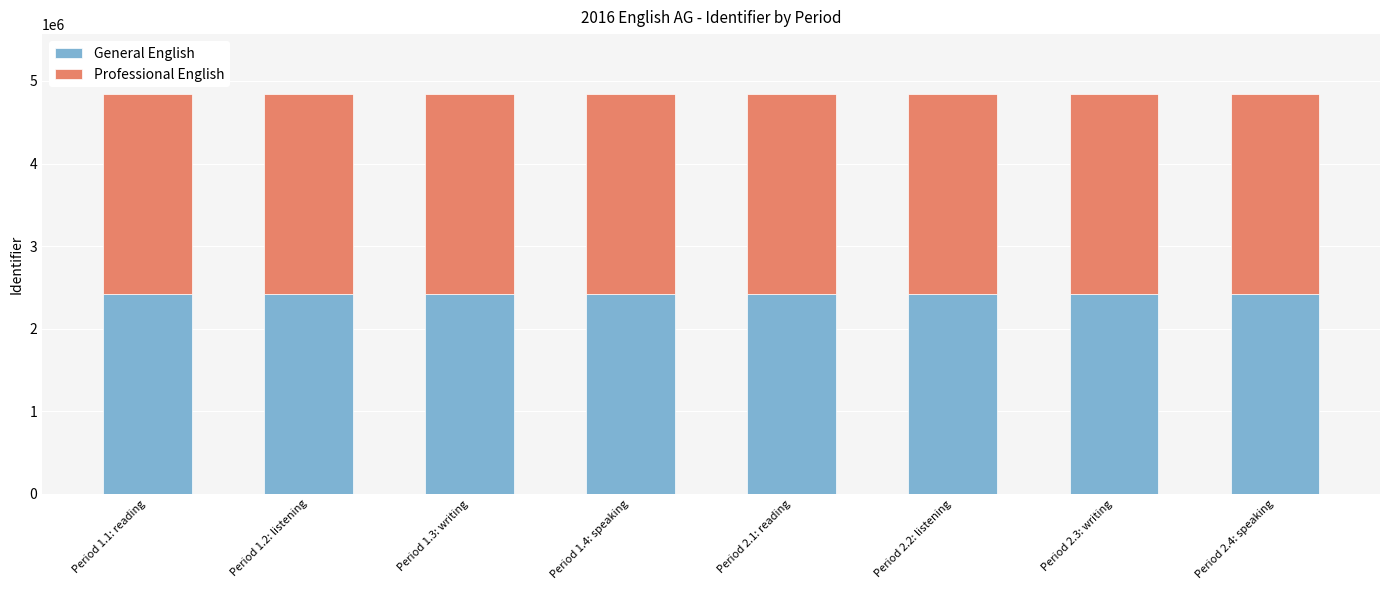

What is the average value of the General English series?

2420397